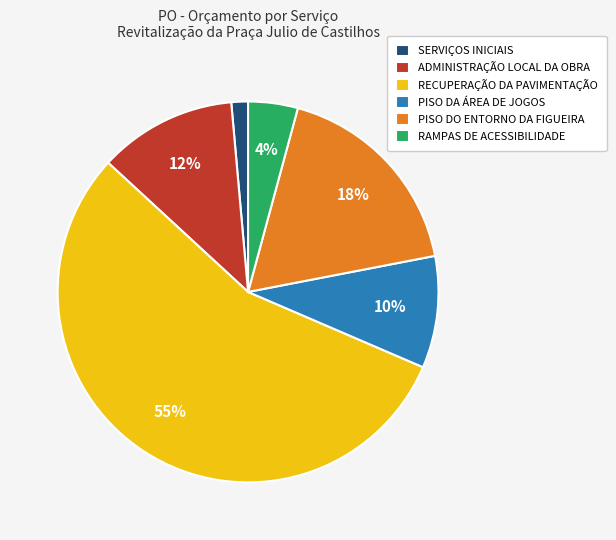

Which category accounts for the majority?

RECUPERAÇÃO DA PAVIMENTAÇÃO